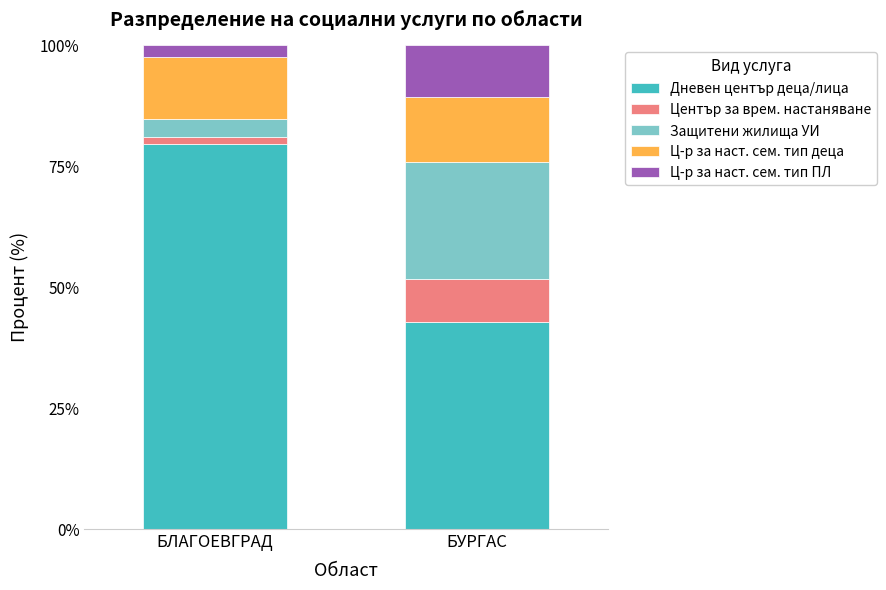

At which label does Дневен център деца/лица reach its peak?

БЛАГОЕВГРАД